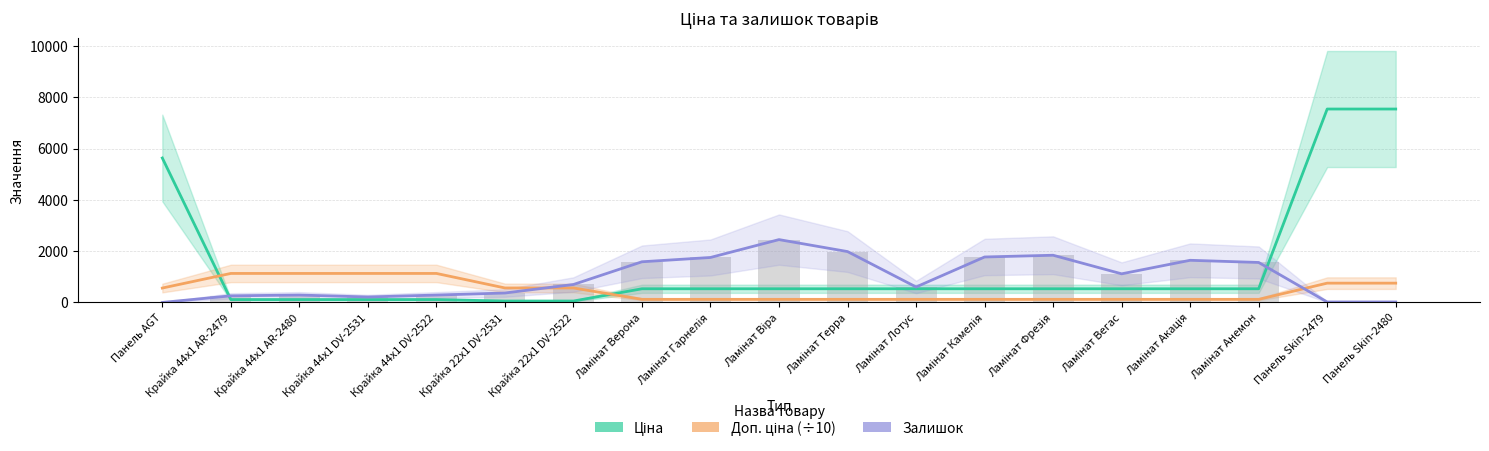

At which category is the sum across all series the highest?

Панель Skin-2480